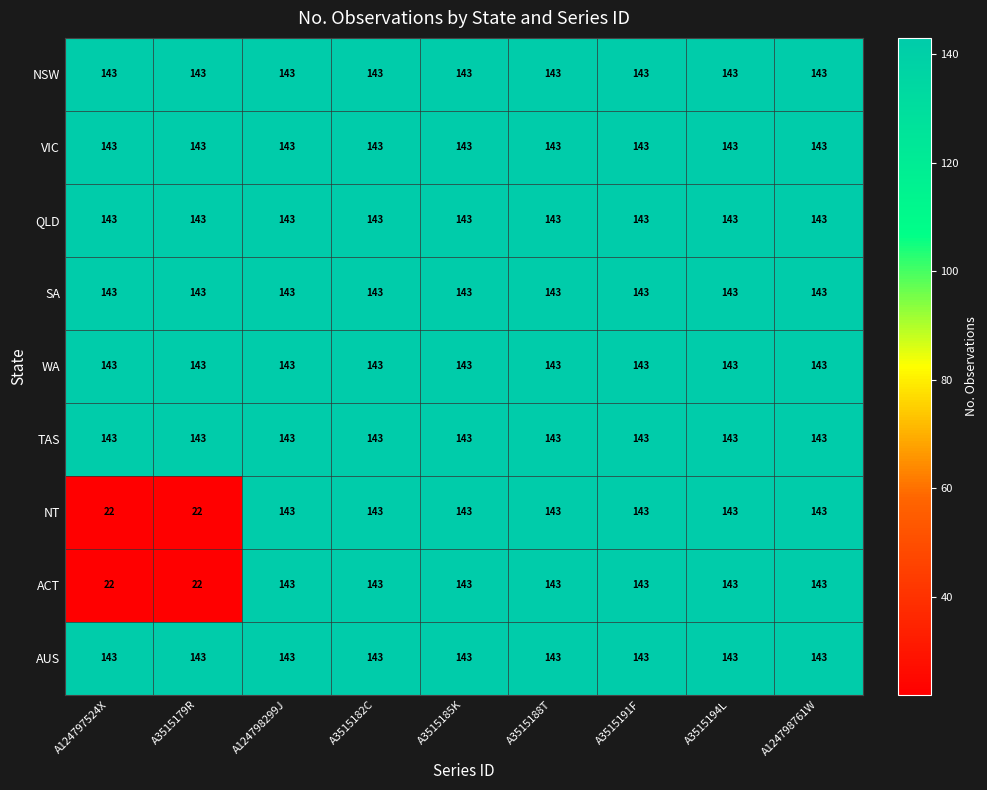

What is the approximate value of NSW at A3515179R?

143